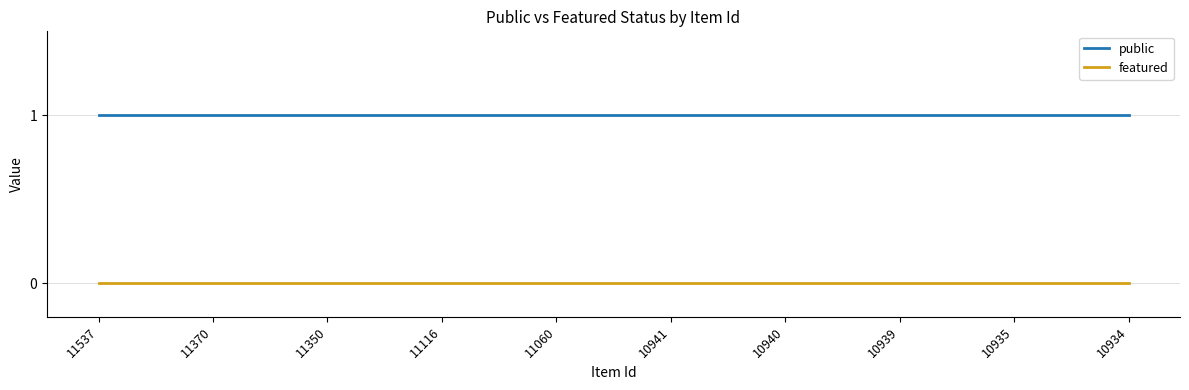

Rank the series by their average value, from lowest to highest.

featured, public